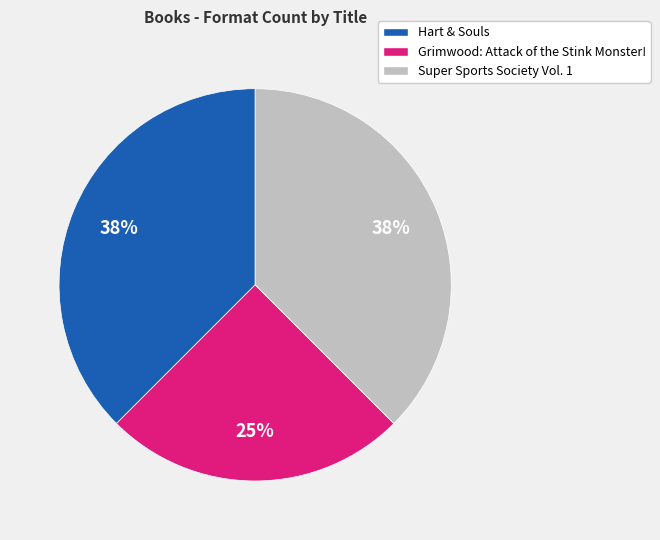

Is it true that Super Sports Society Vol. 1 is 26% of the pie?

False